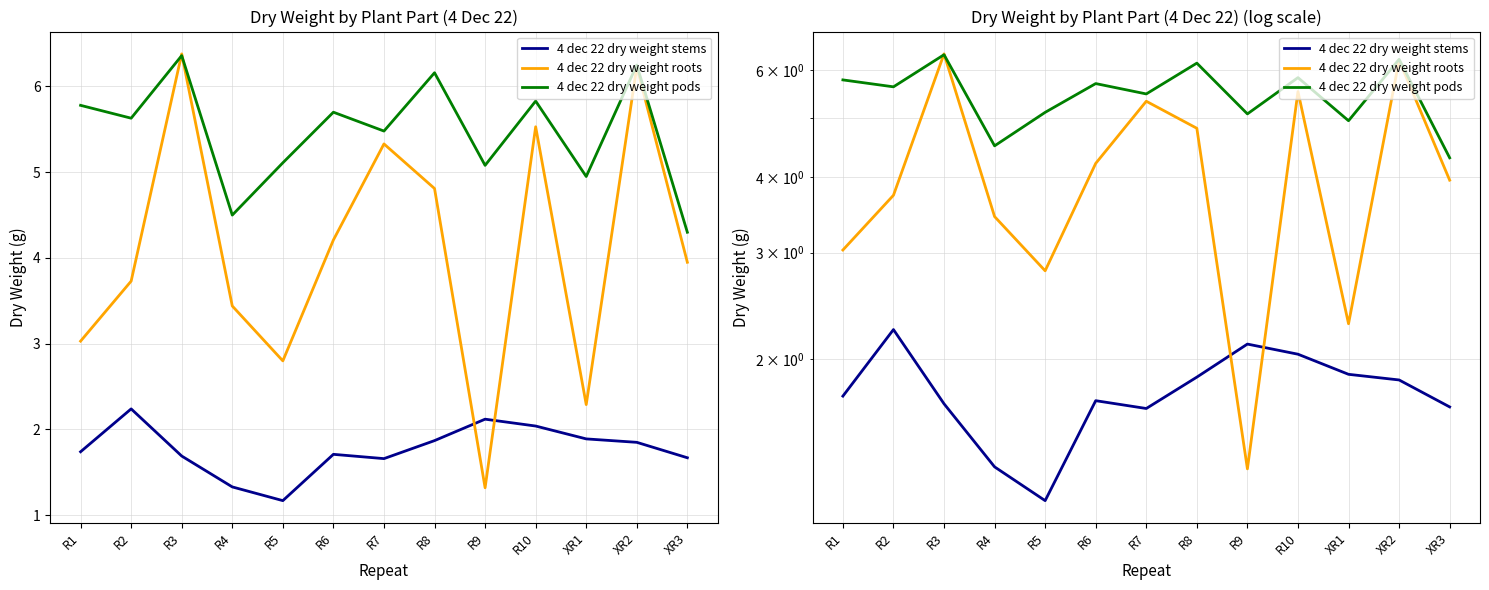

What is the sum of all 4 dec 22 dry weight pods values?

71.1